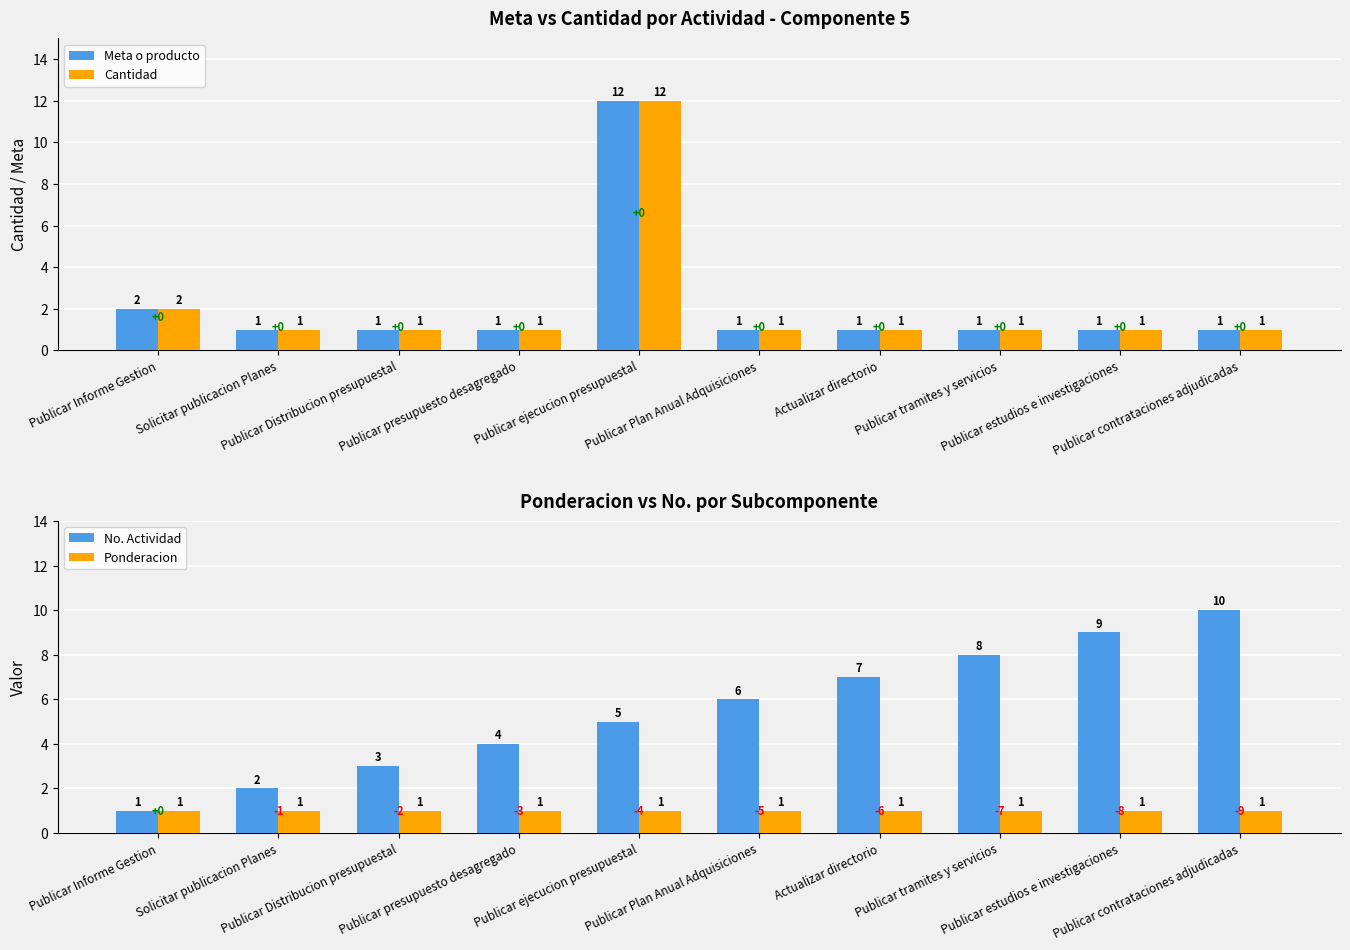

What are all the series names shown in the legend?

Meta o producto, Cantidad, No. Actividad, Ponderacion